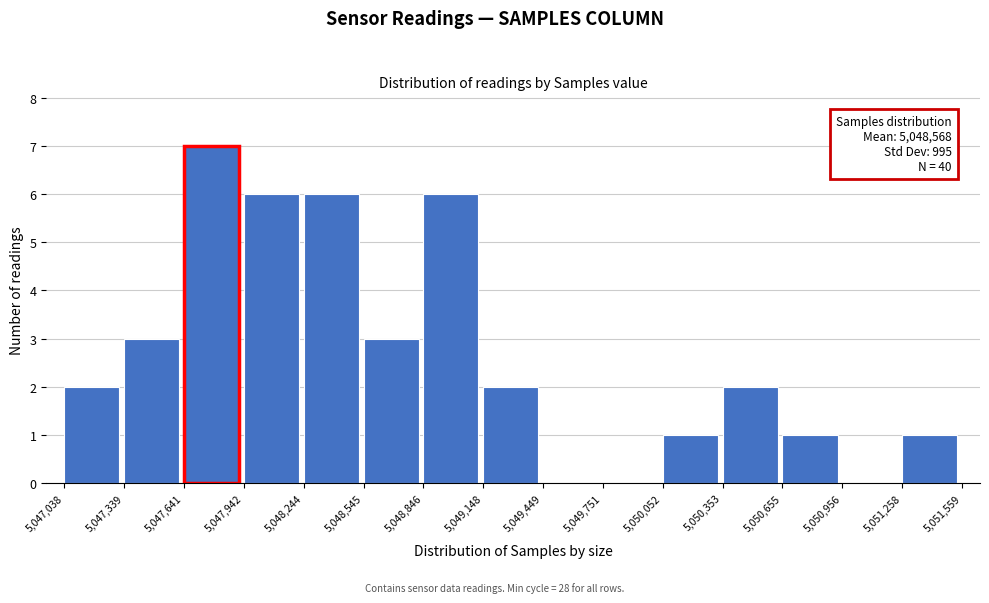

Which range on the x-axis has the tallest bar?

5,047,641 to 5,047,942